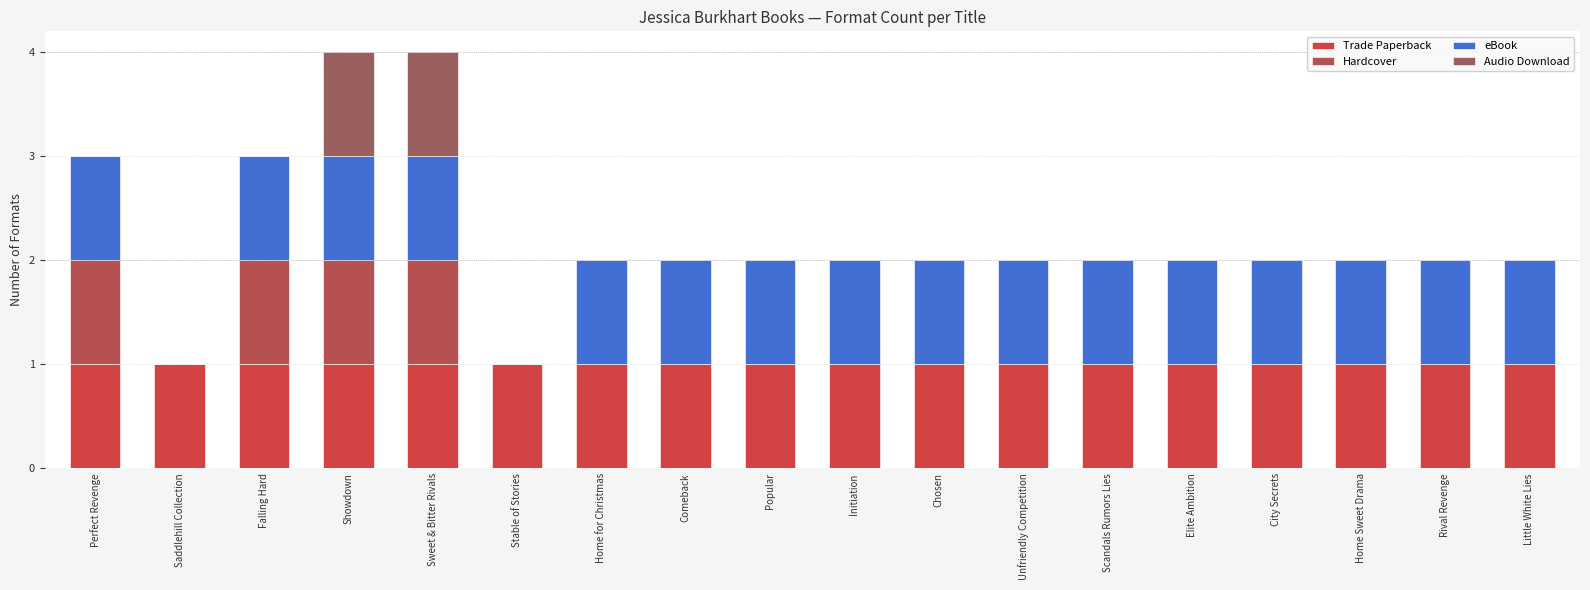

Is it true that Trade Paperback equals 2 at Scandals Rumors Lies?

False